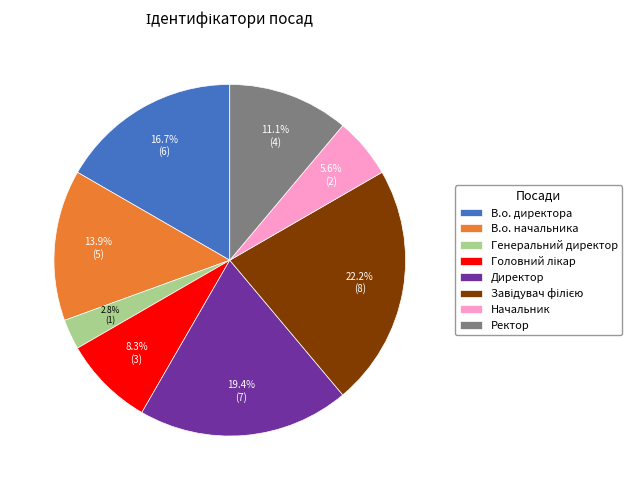

Is there any slice that represents more than half of the pie?

No